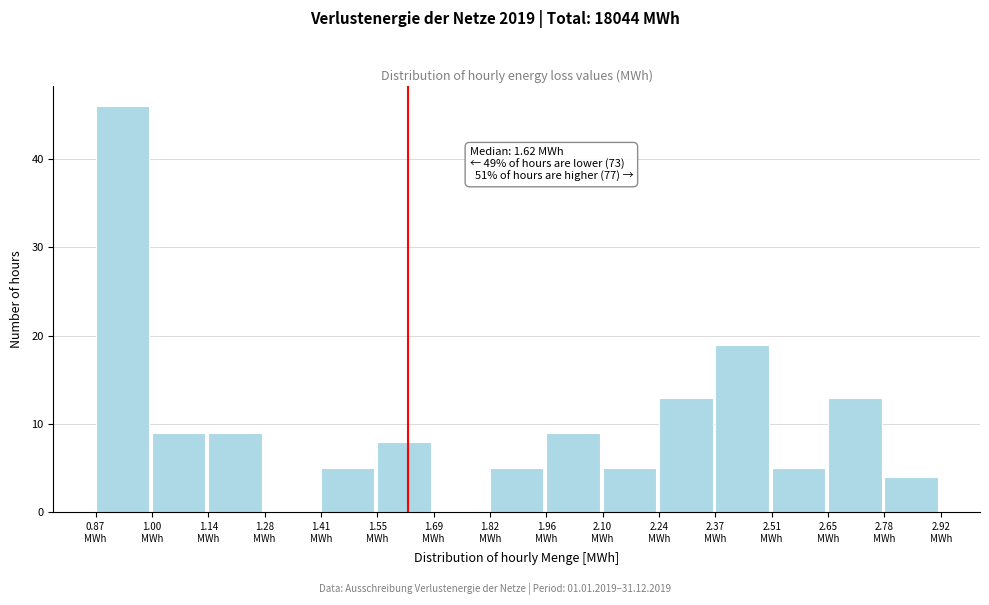

Which range on the x-axis has the tallest bar?

0.86 to 1.00